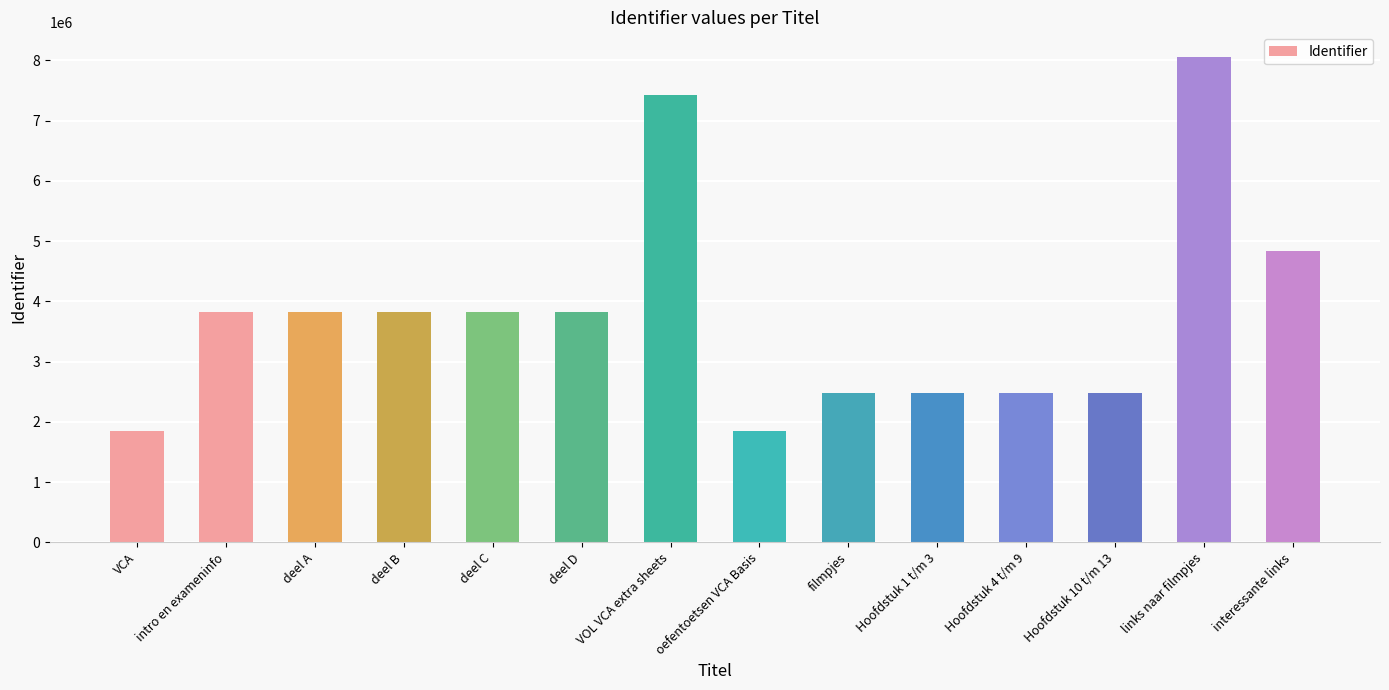

What is the difference between the maximum and second lowest values?

6210421